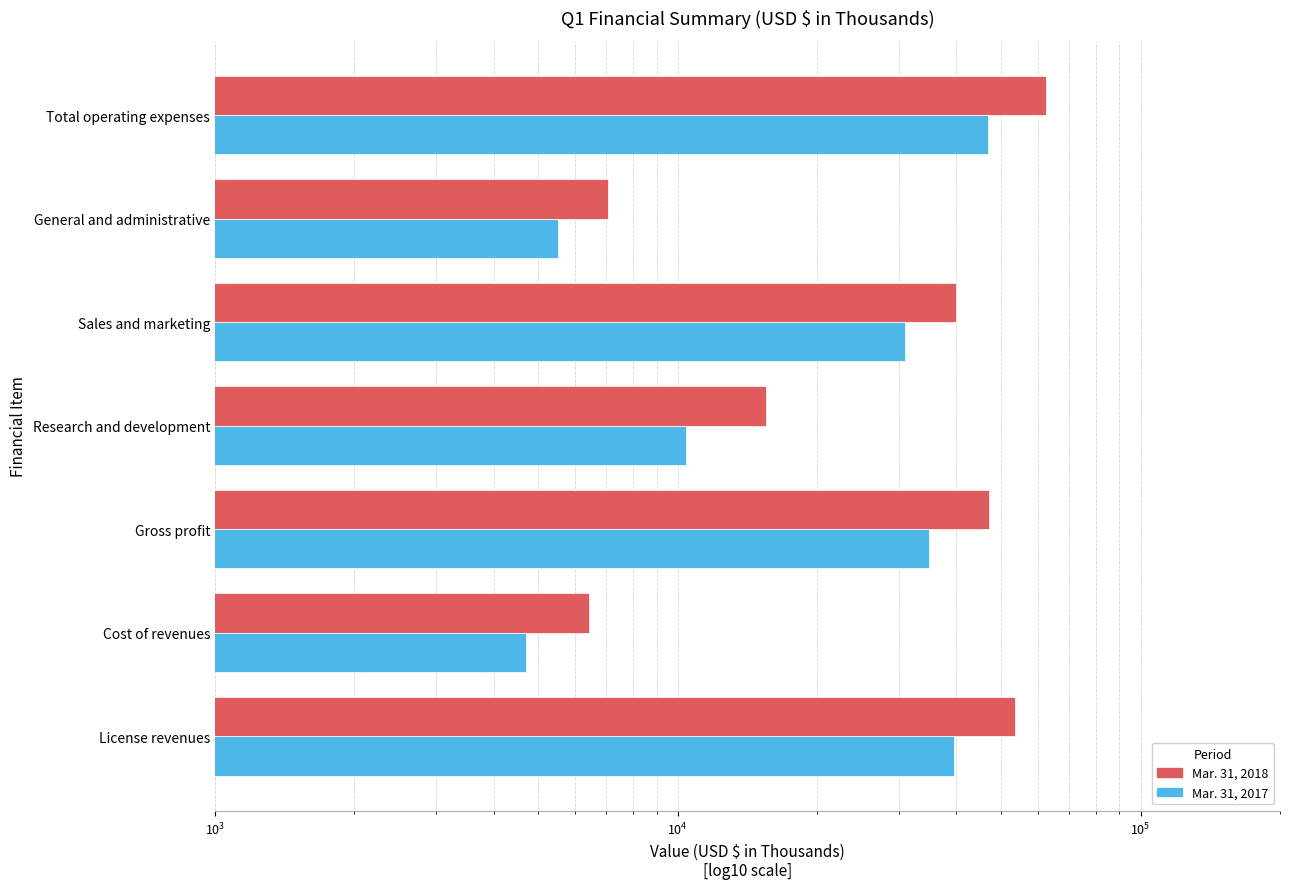

What is the minimum value shown in the chart?

4693